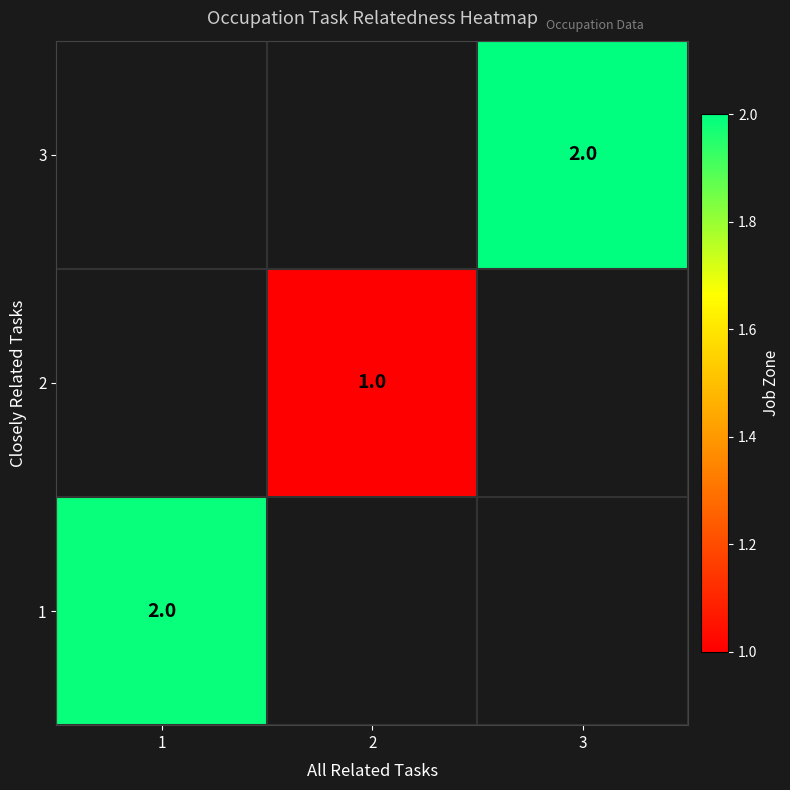

True or false: 3 has a value of 2 at 3.

True